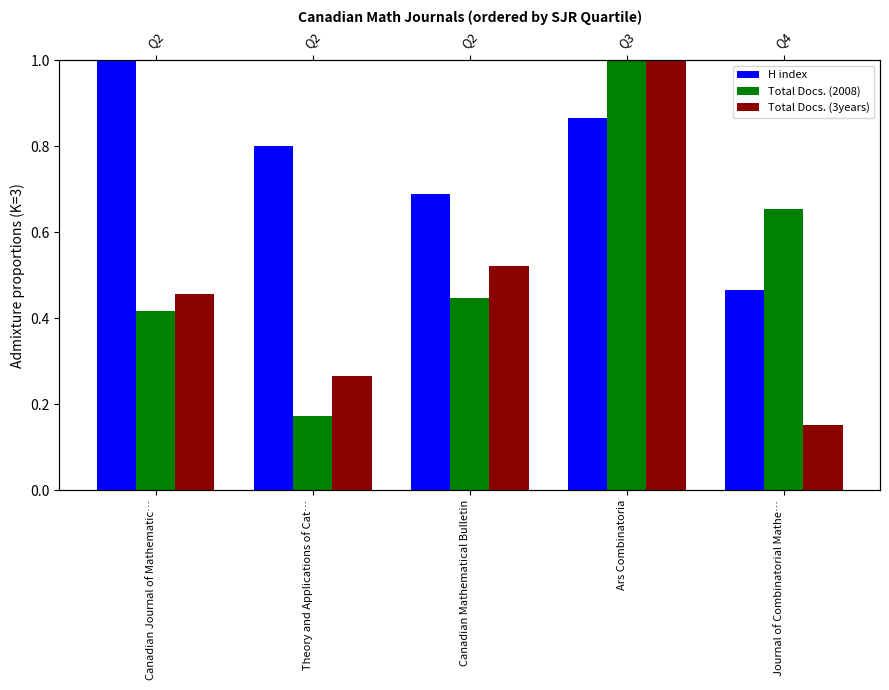

Is it true that Total Docs. (3years) equals 0.5 at Canadian Mathematical Bulletin?

True